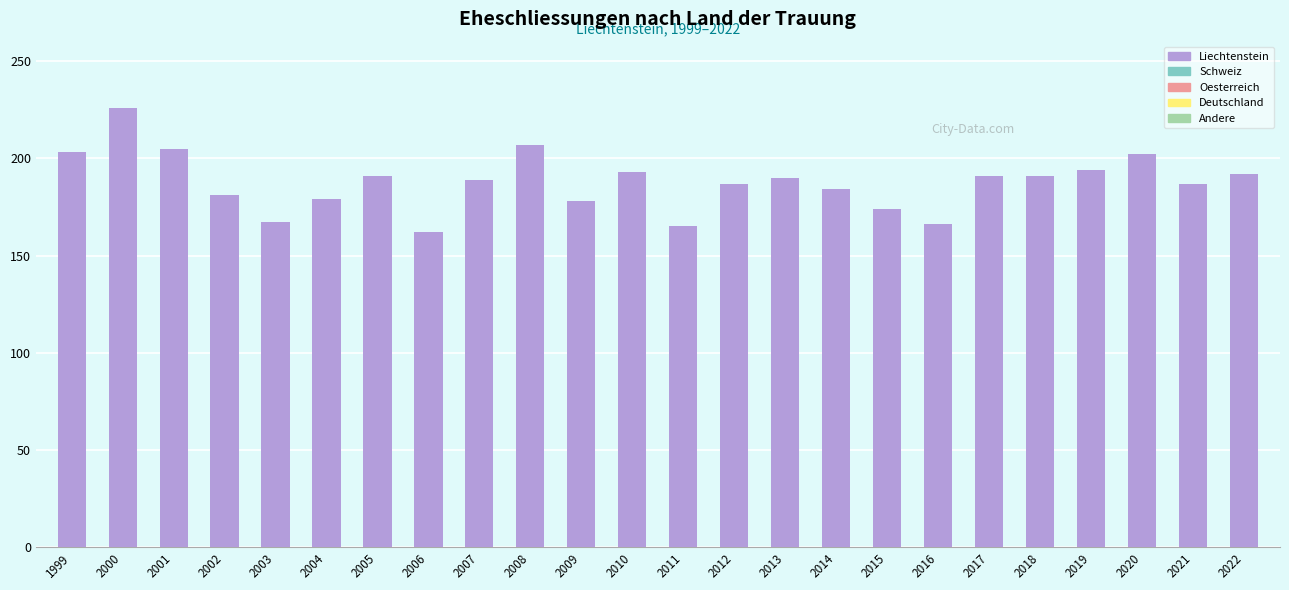

What value does the data have at 2017?

191